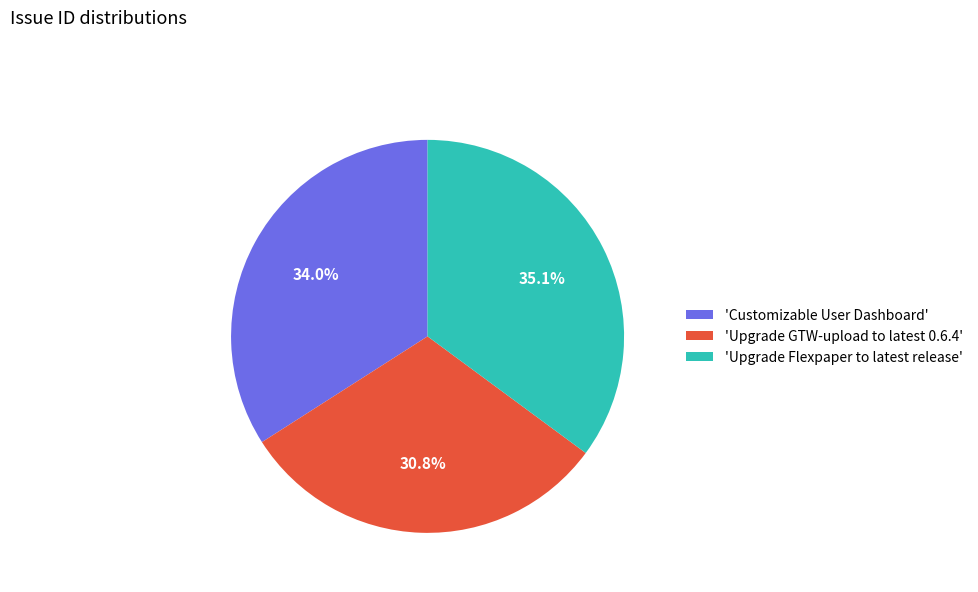

How many slices are in this pie chart?

3